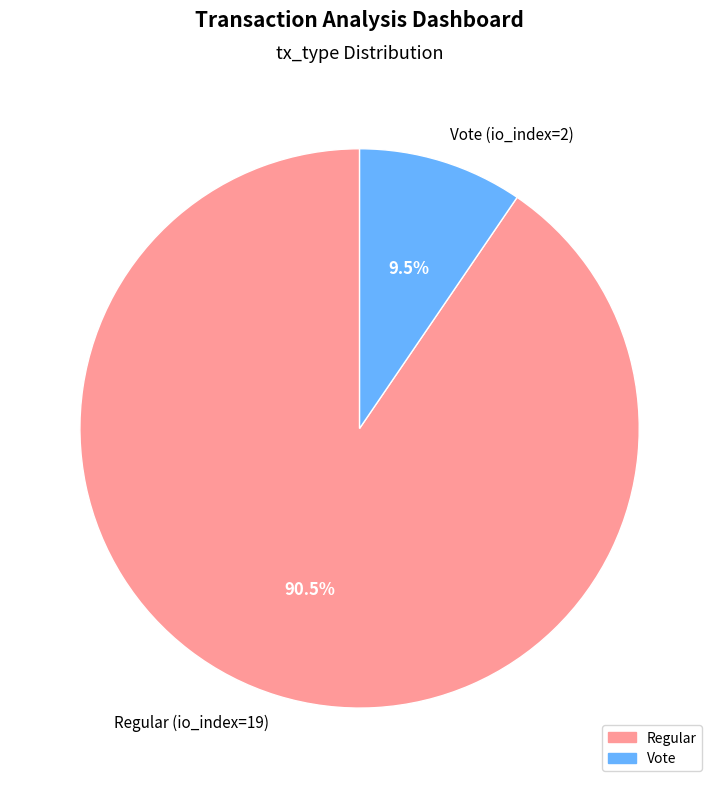

What percentage do Regular (io_index=19) and Vote (io_index=2) together represent?

100.0%